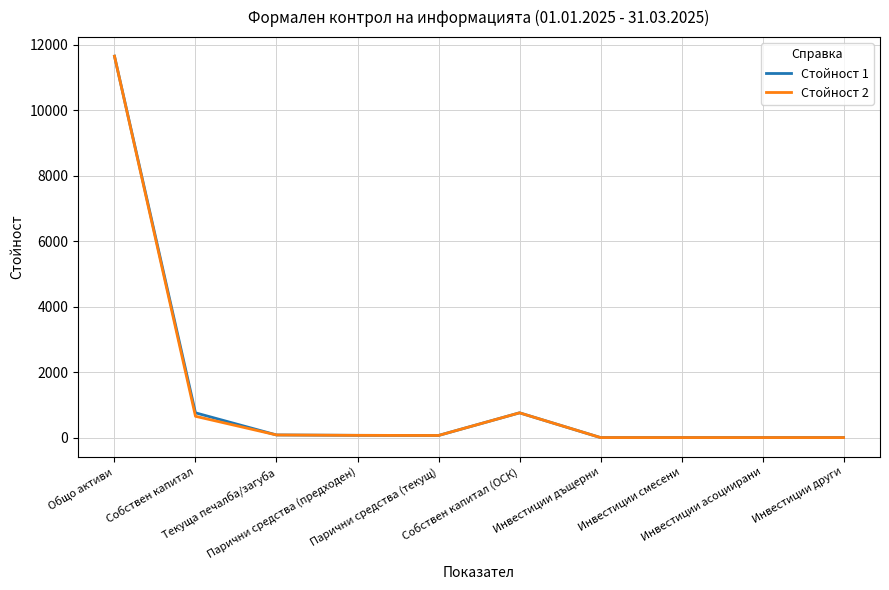

Reading left to right, extract all data points from this chart.

Стойност 1: 11653	756	80	68	64	756	0	0	0	0
Стойност 2: 11653	650	80	68	64	756	0	0	0	0